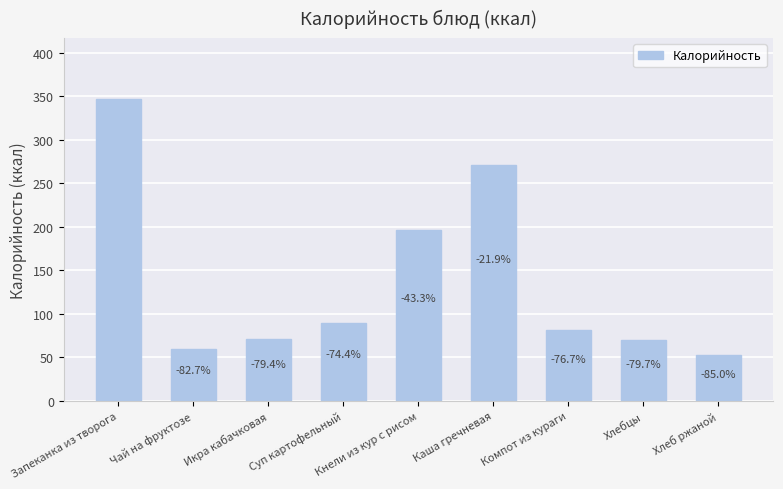

What is the ratio of the value at Компот из кураги to the value at Чай на фруктозе?

1.4